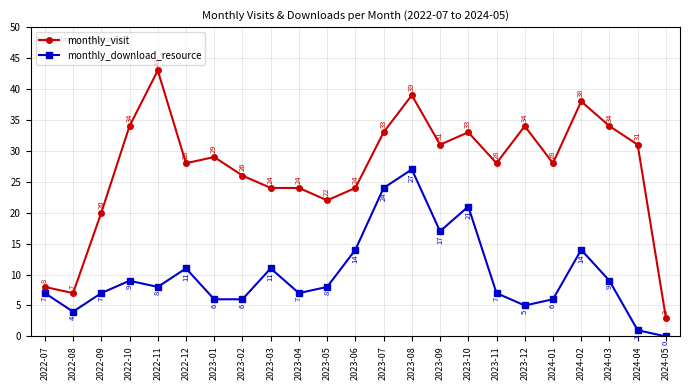

Where is the first local maximum for monthly_visit?

2022-11